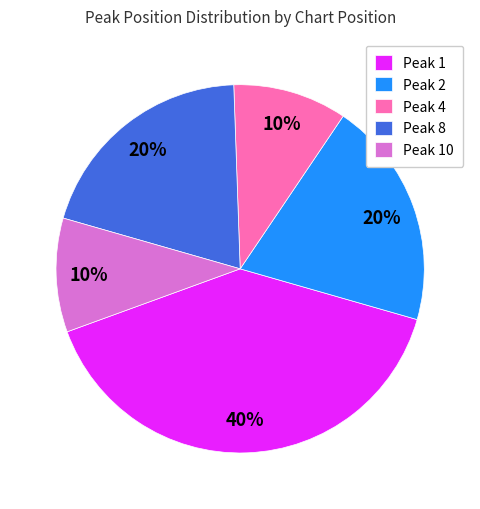

Is it true that Peak 8 is 9% of the pie?

False